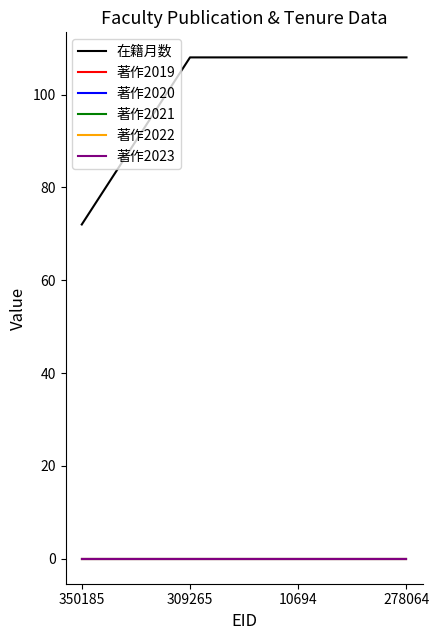

Does the chart have visible grid lines?

No